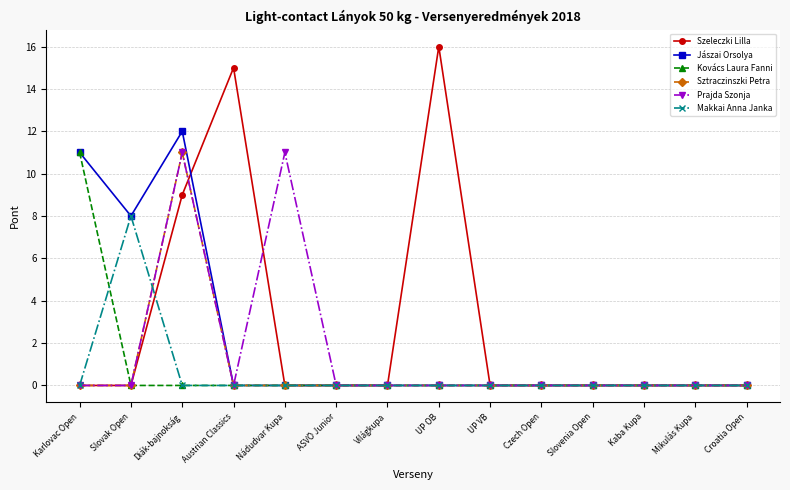

What position from the left is Slovenia Open?

11